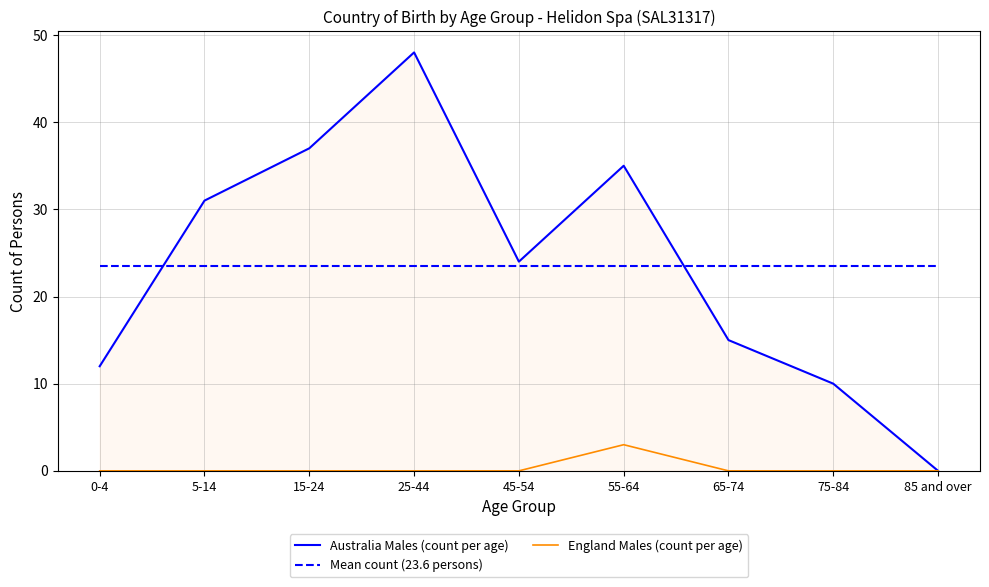

Does the chart have visible grid lines?

Yes